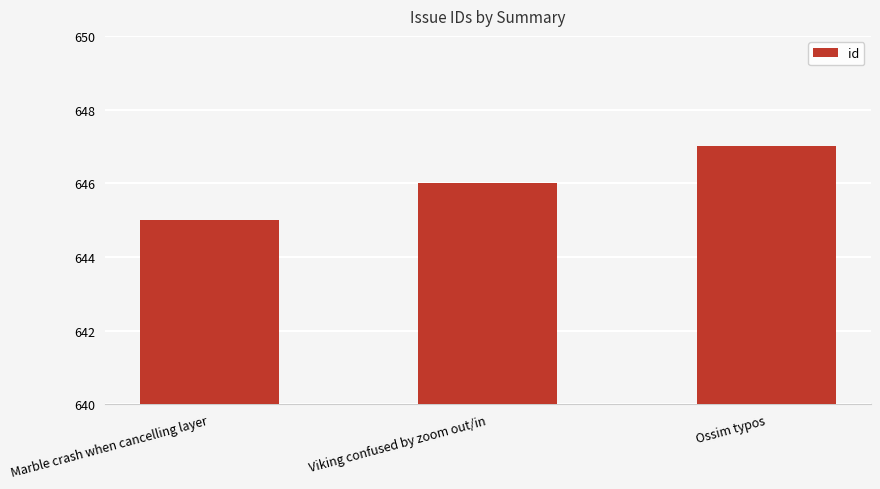

Reading left to right, transcribe all the data shown in this chart.

Marble crash when cancelling layer=645	Viking confused by zoom out/in=646	Ossim typos=647